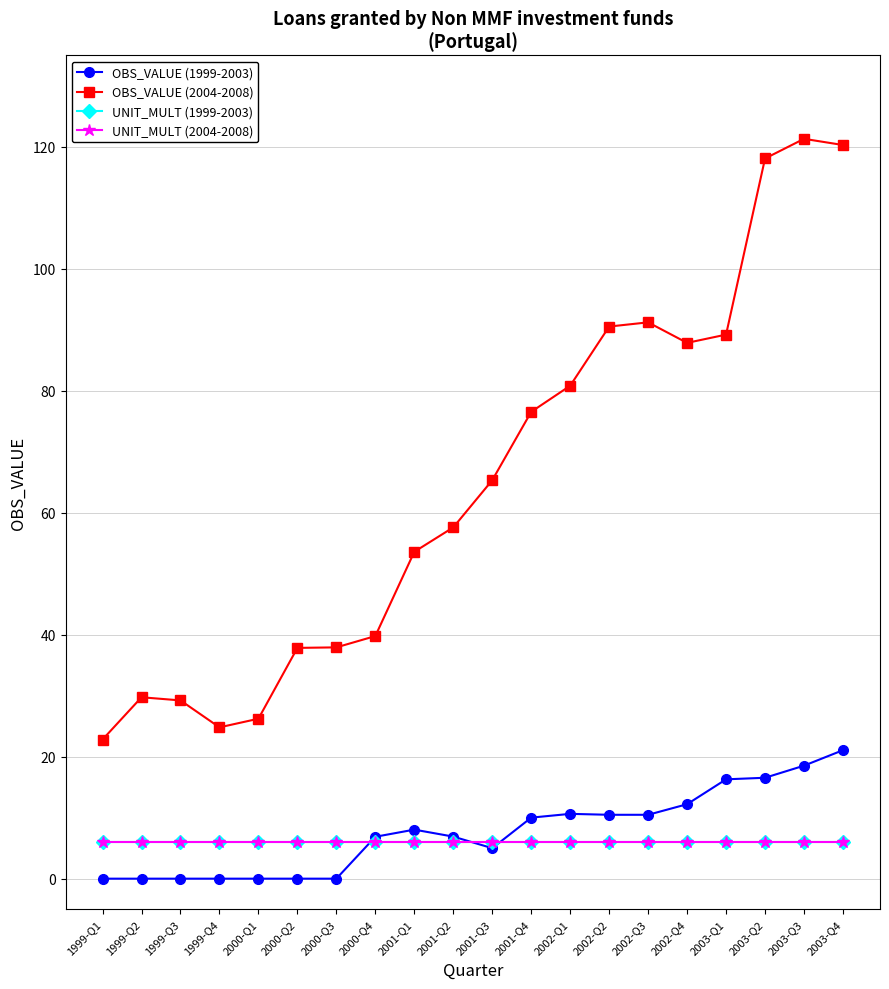

Which category has the lowest value in the OBS_VALUE (2004-2008) series?

1999-Q1